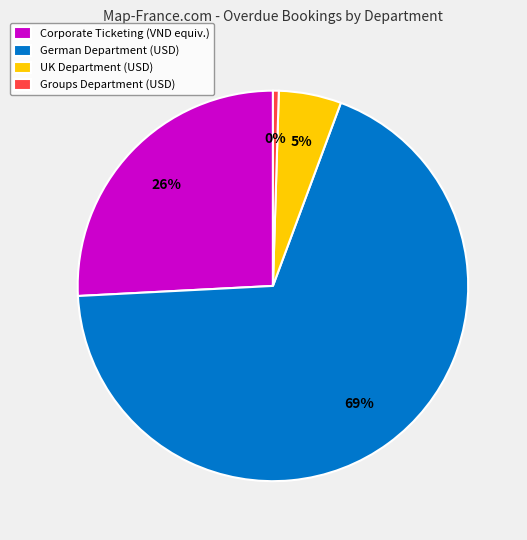

The UK Department (USD) slice represents 5% of the pie. True or false?

True